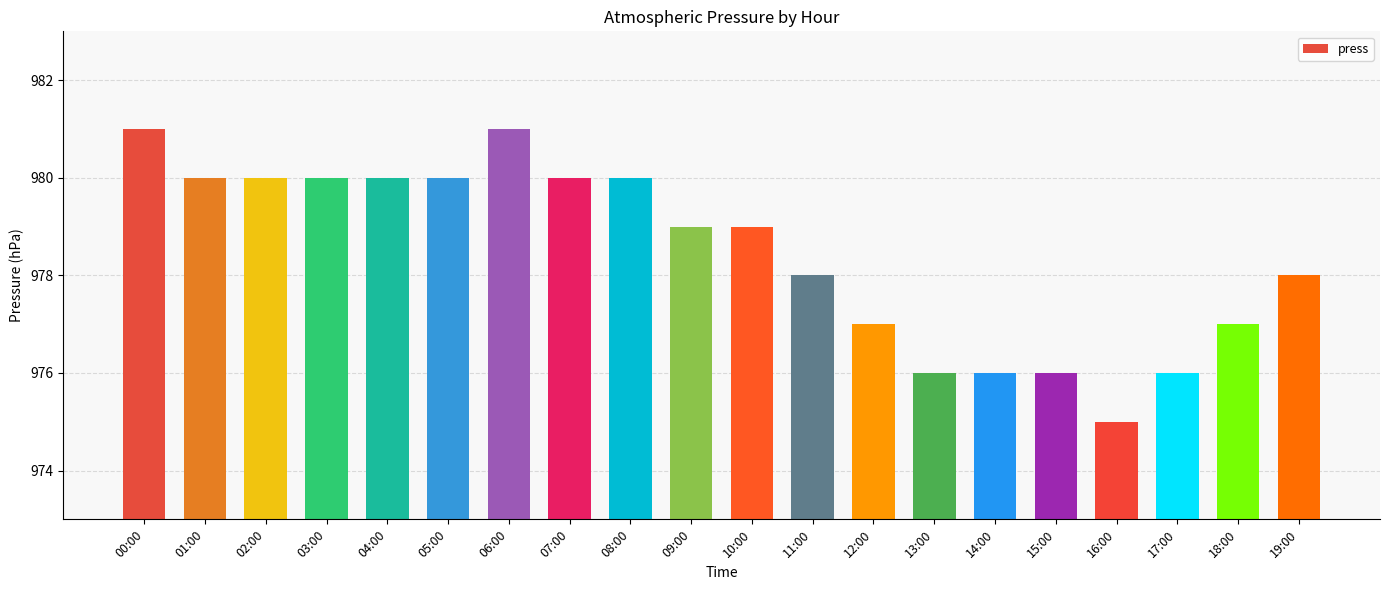

What is the label of the 6th bar from the right?

14:00